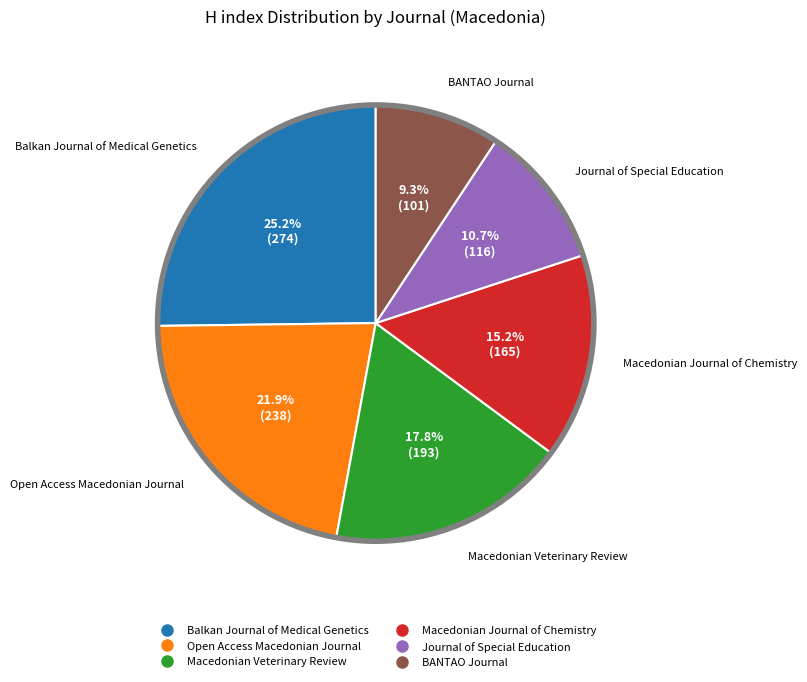

To the nearest percent, what percentage of the pie is Macedonian Journal of Chemistry?

15%